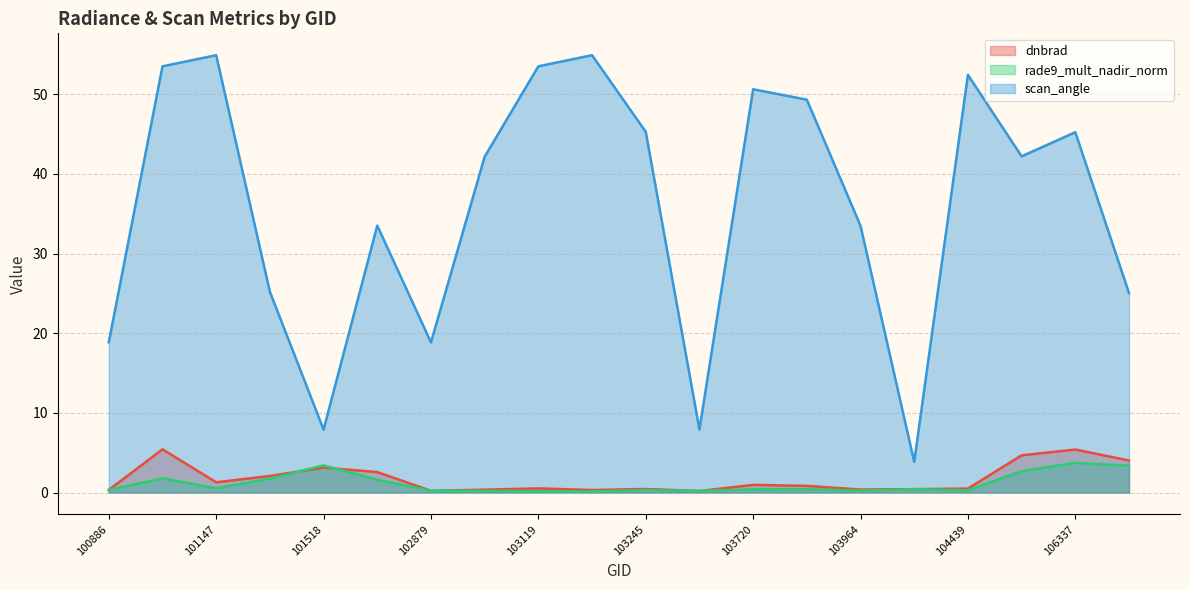

True or false: dnbrad has a value of 0.8 at 103846.

True